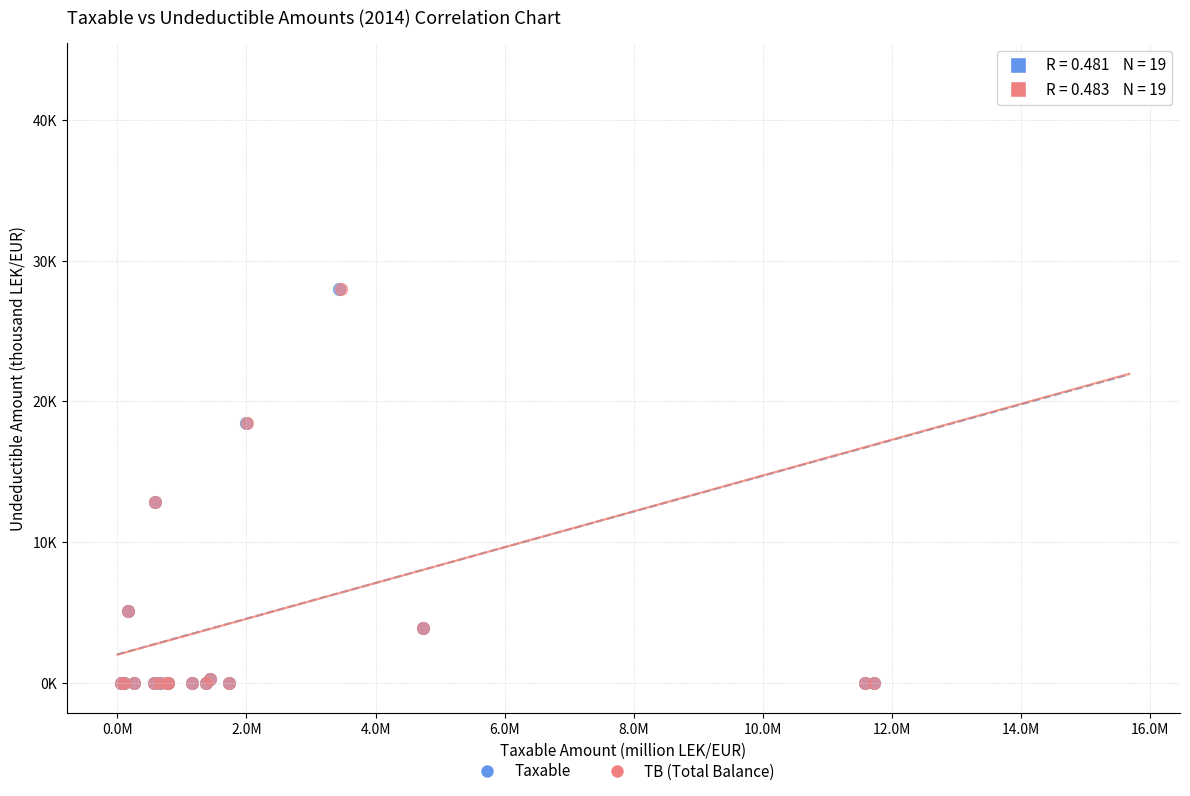

What are all the series names shown in the legend?

Taxable, TB (Total Balance)